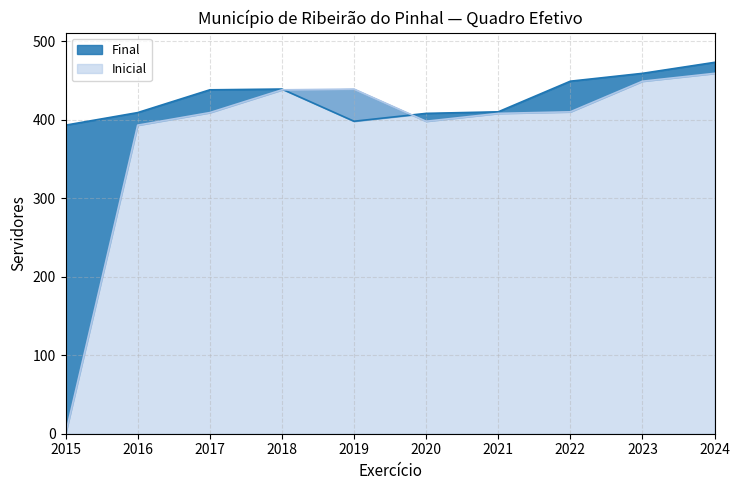

How many intersections are there between Final and Inicial?

2